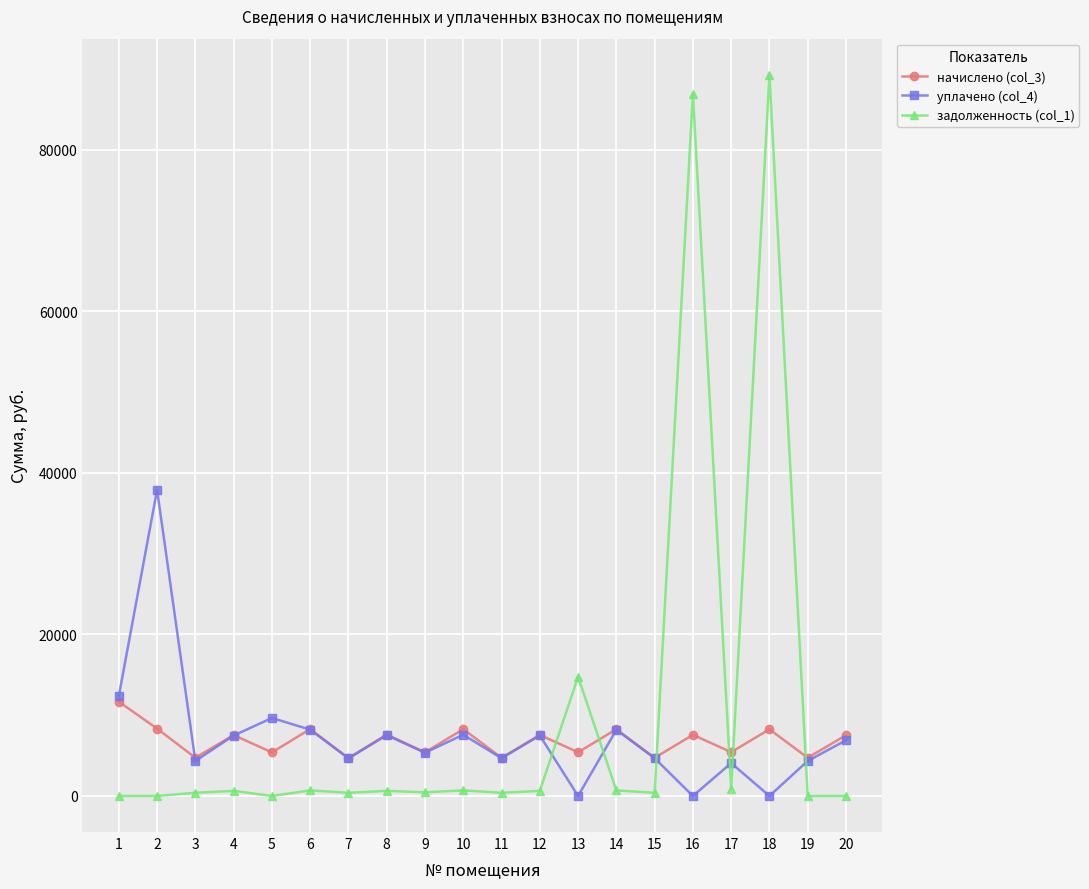

Between which two adjacent categories do задолженность (col_1) and уплачено (col_4) first intersect?

12 and 13